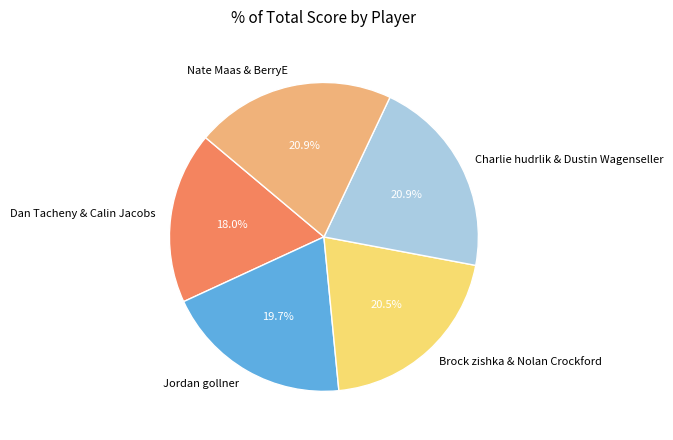

How many slices are in this pie chart?

5